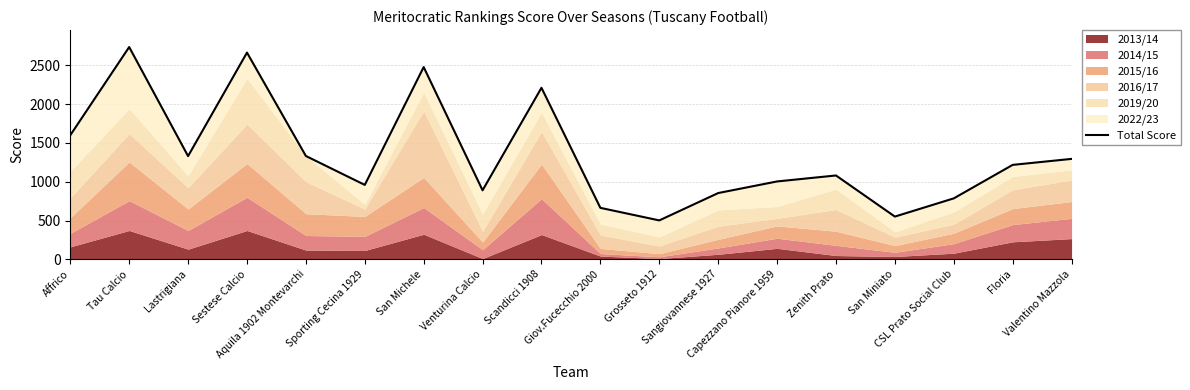

How many lines are shown in the chart?

1